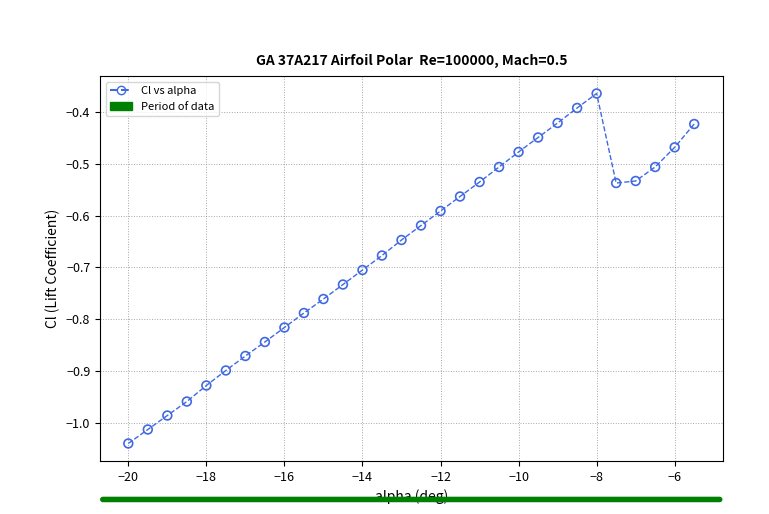

What is the range of X values (max minus min)?

14.5